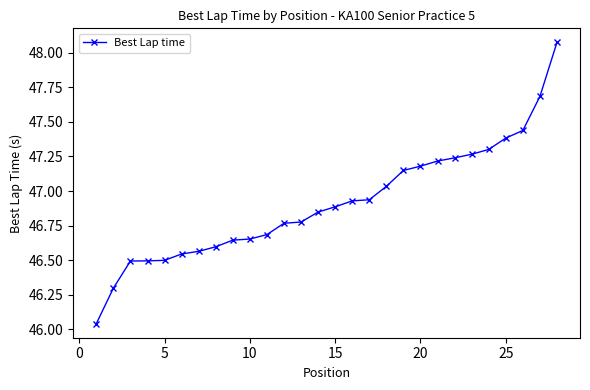

What is the sum of all values?

1313.6